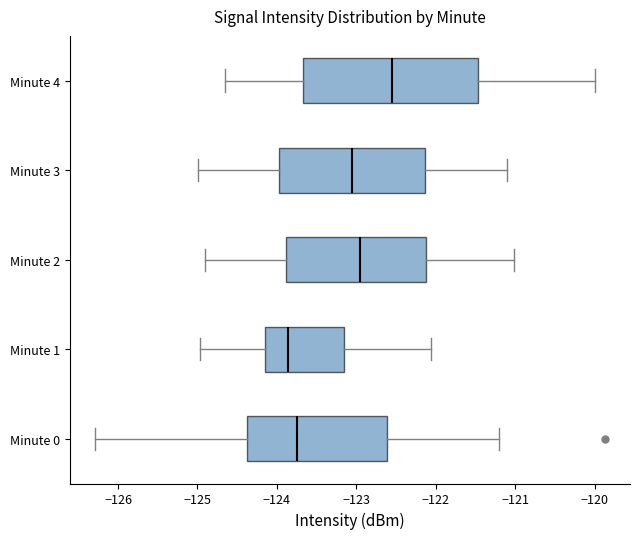

Where is the right edge of the box for Minute 1 on the x-axis? The values are not printed on the chart, so give them approximately, as read against the axis.

-123.2